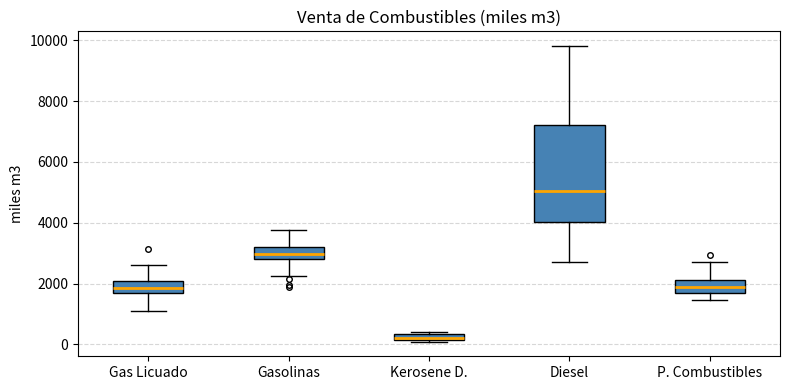

Which box's median line is the highest?

Diesel